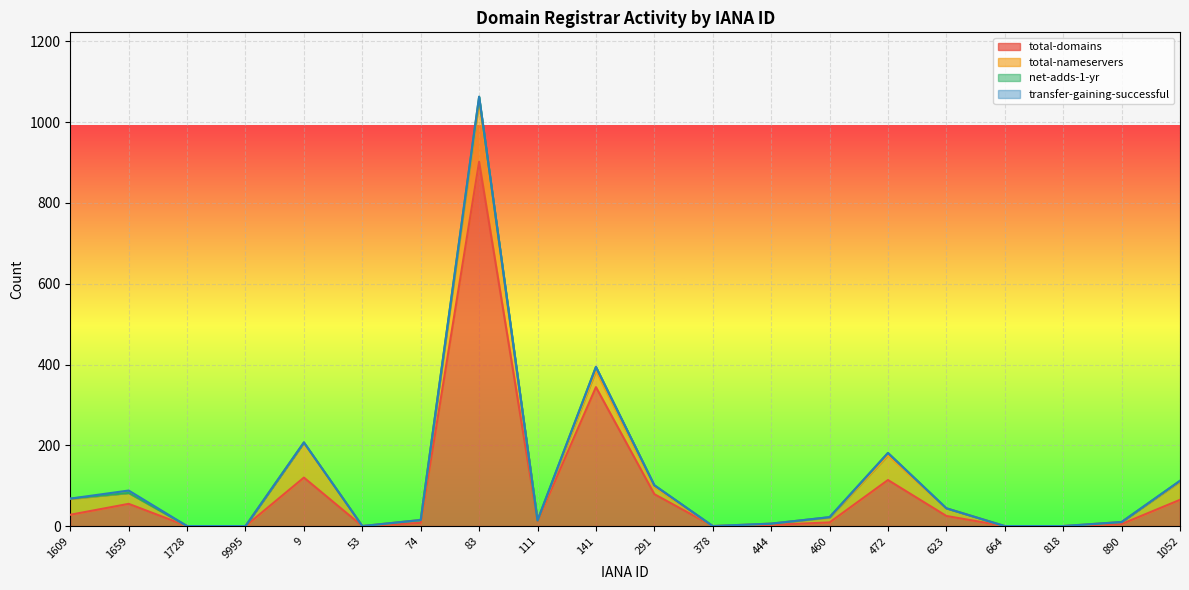

At which label is total-nameservers closest to 74?

9